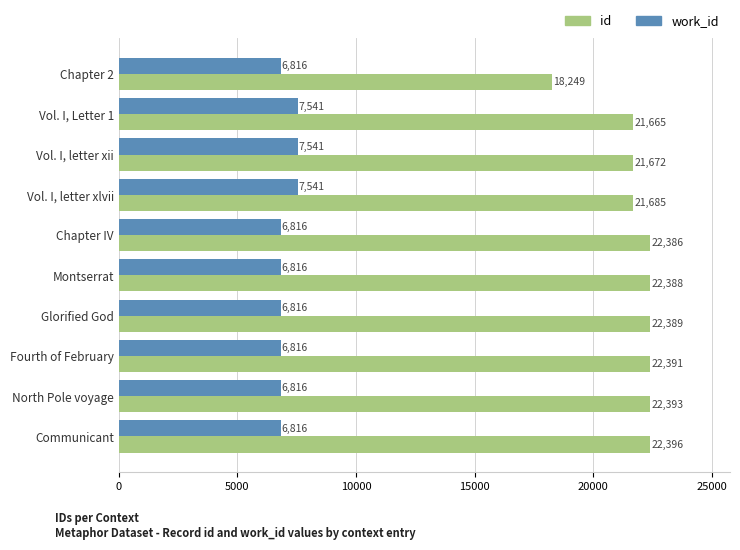

Which series has the widest spread of values?

id